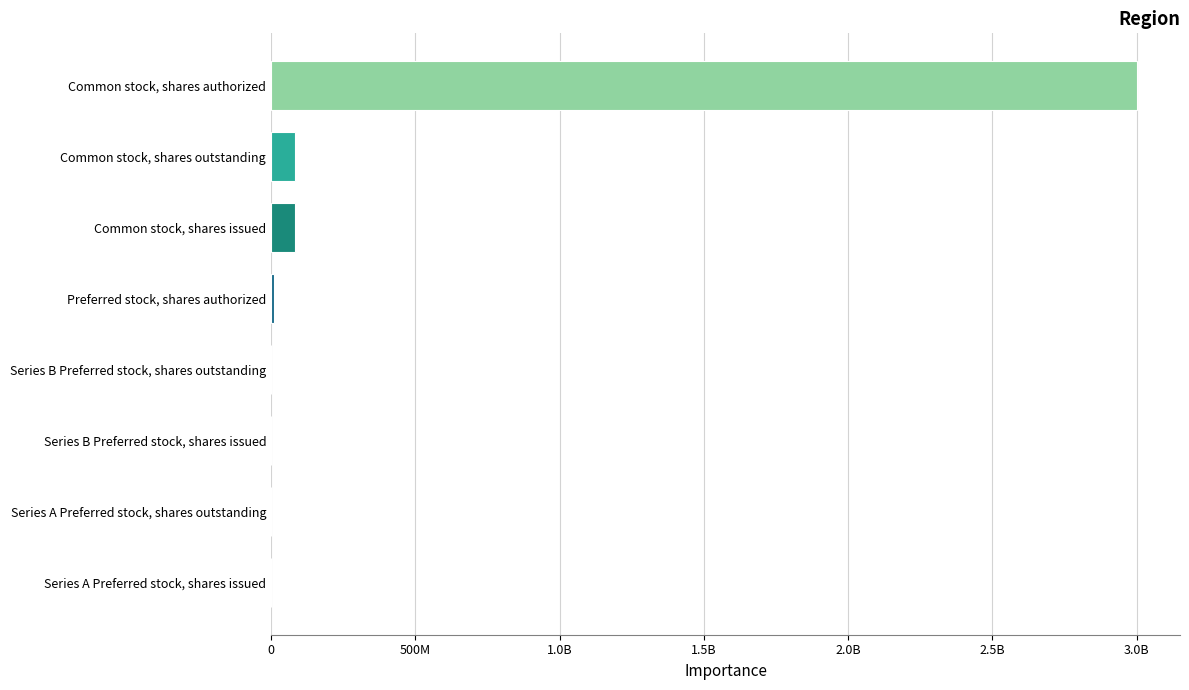

Are the bars horizontal?

Yes